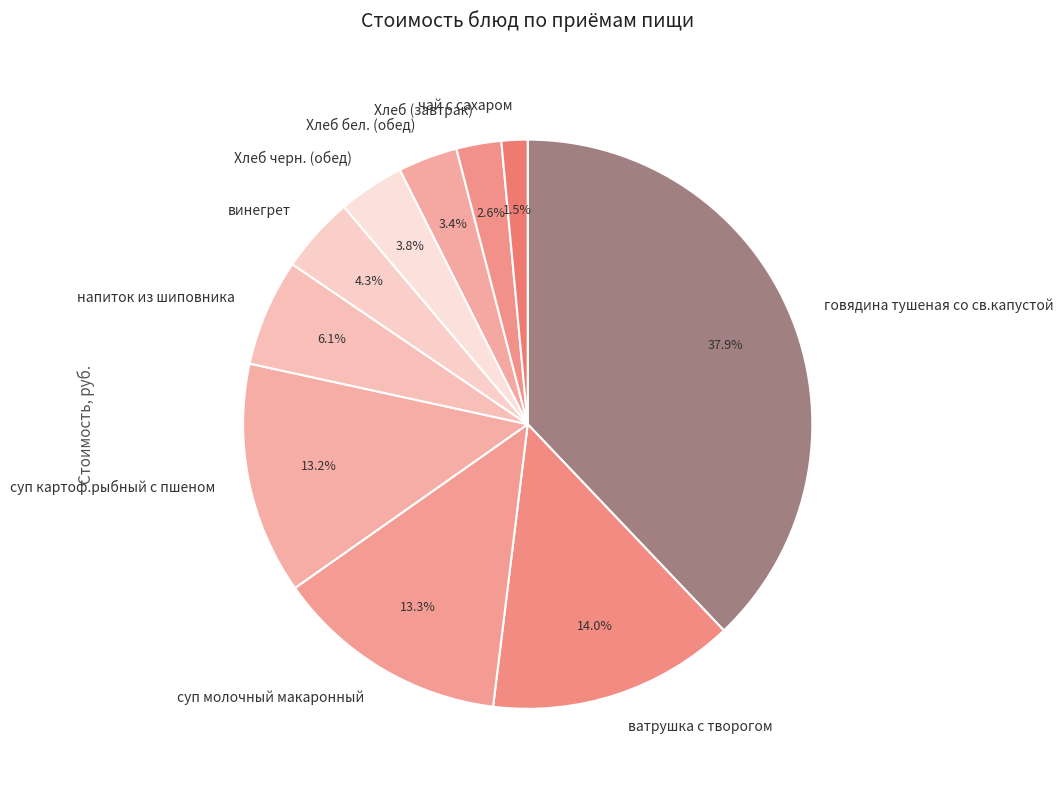

How many slices are in this pie chart?

10